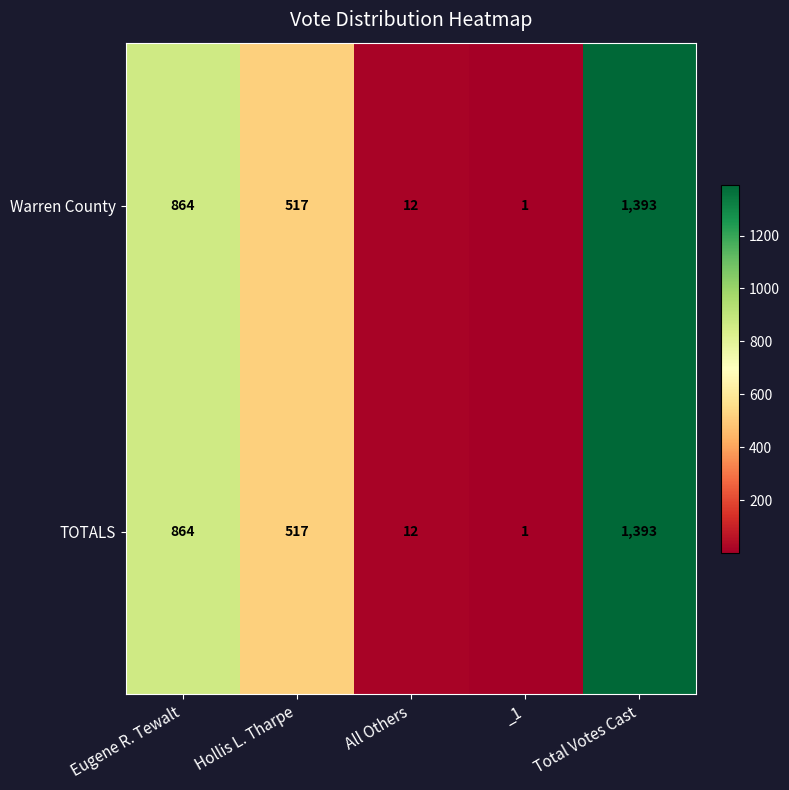

What is the sum of all Warren County values?

2787